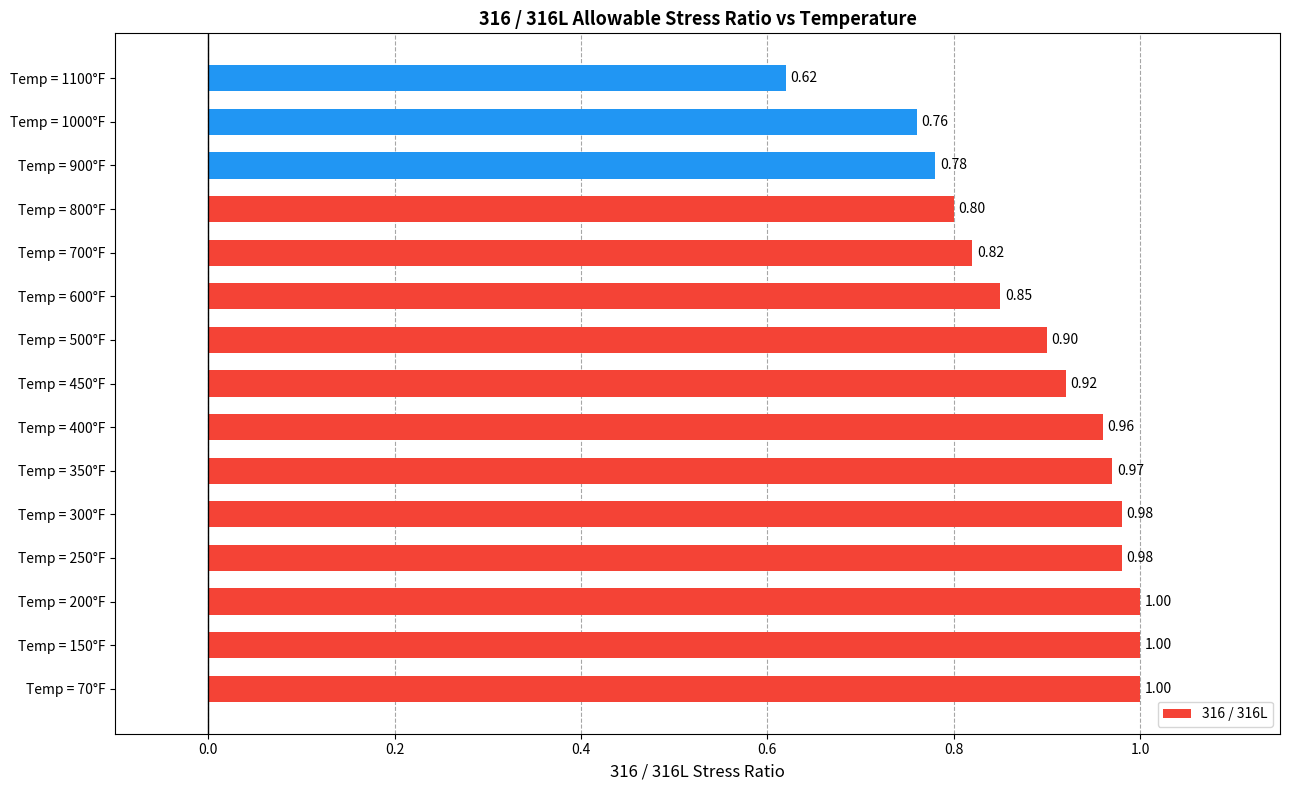

Which has a higher value, Temp = 1100°F or Temp = 900°F?

Temp = 900°F